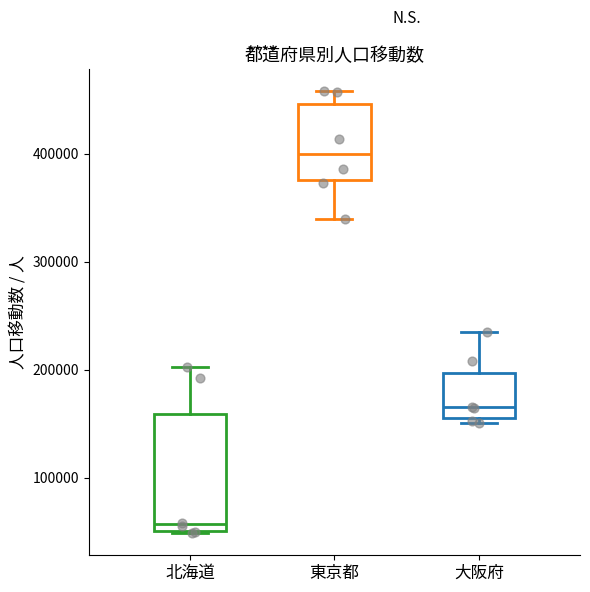

Reading left to right, transcribe this box plot: for each box, give where its median line is, the range the box spans, and where its two whiskers end, as read against the y-axis. The values are not printed on the chart, so give them approximately, as read against the axis.

北海道: median 60000, box 50000 to 160000, whiskers 50000 to 200000
東京都: median 400000, box 380000 to 450000, whiskers 340000 to 460000
大阪府: median 170000, box 160000 to 200000, whiskers 150000 to 230000